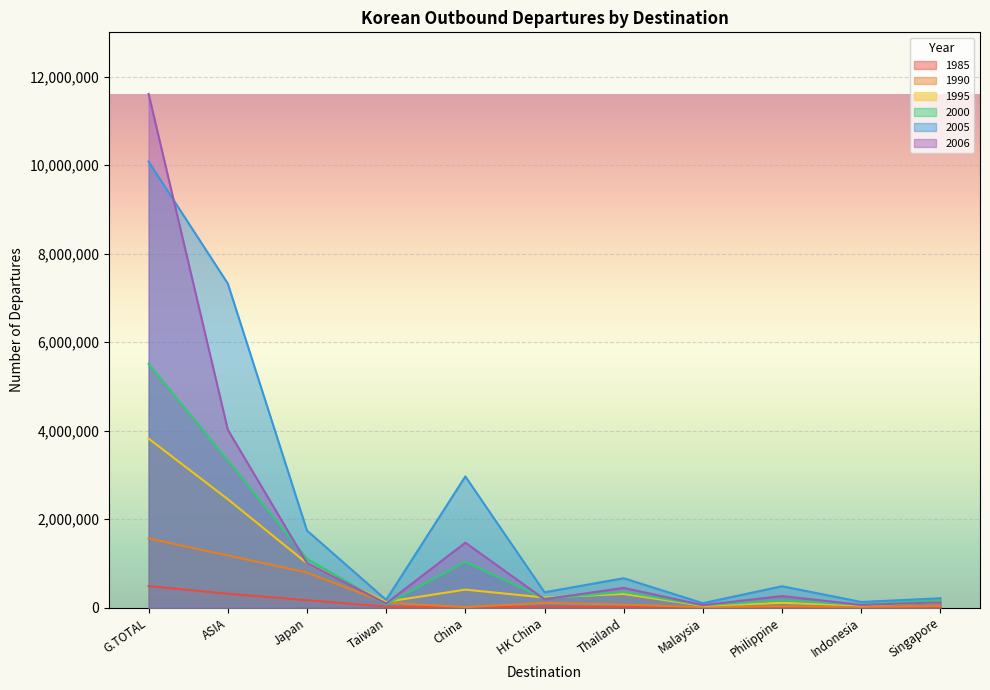

What is the difference between the highest and lowest values at Taiwan?

153417